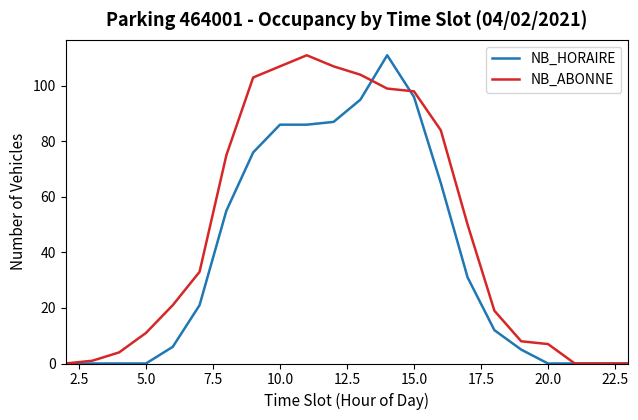

Reading left to right, extract all data points from this chart.

NB_HORAIRE: 0	0	0	0	6	21	55	76	86	86	87	95	111	96	65	31	12	5	0	0	0	0
NB_ABONNE: 0	1	4	11	21	33	75	103	107	111	107	104	99	98	84	50	19	8	7	0	0	0